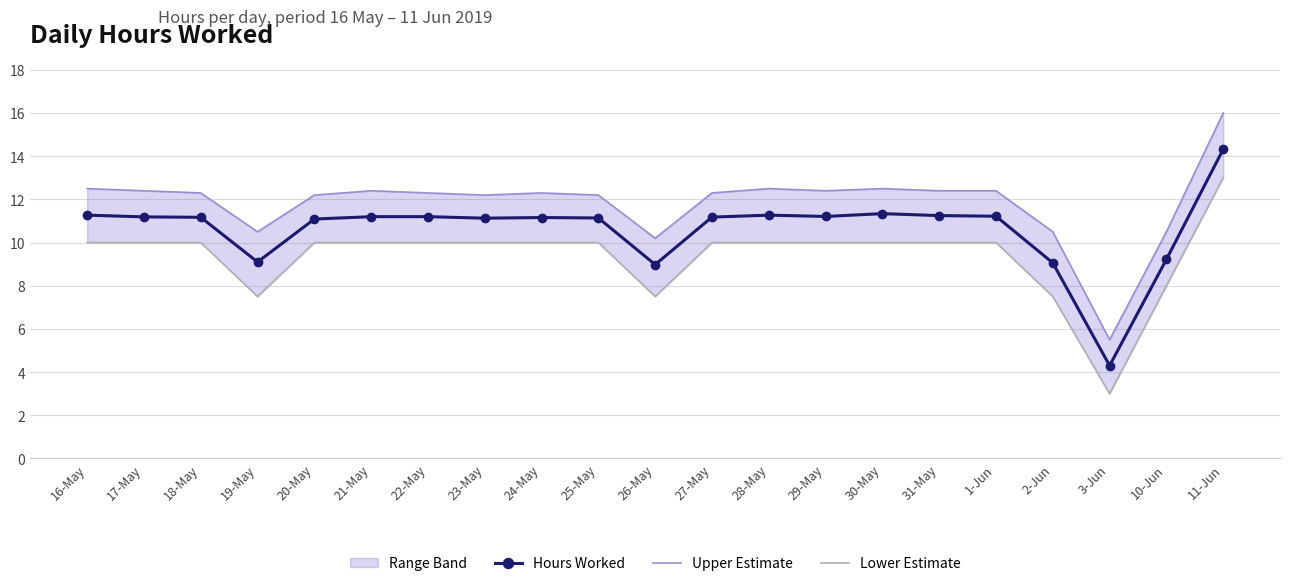

At which category does the chart reach its minimum across all series?

3-Jun